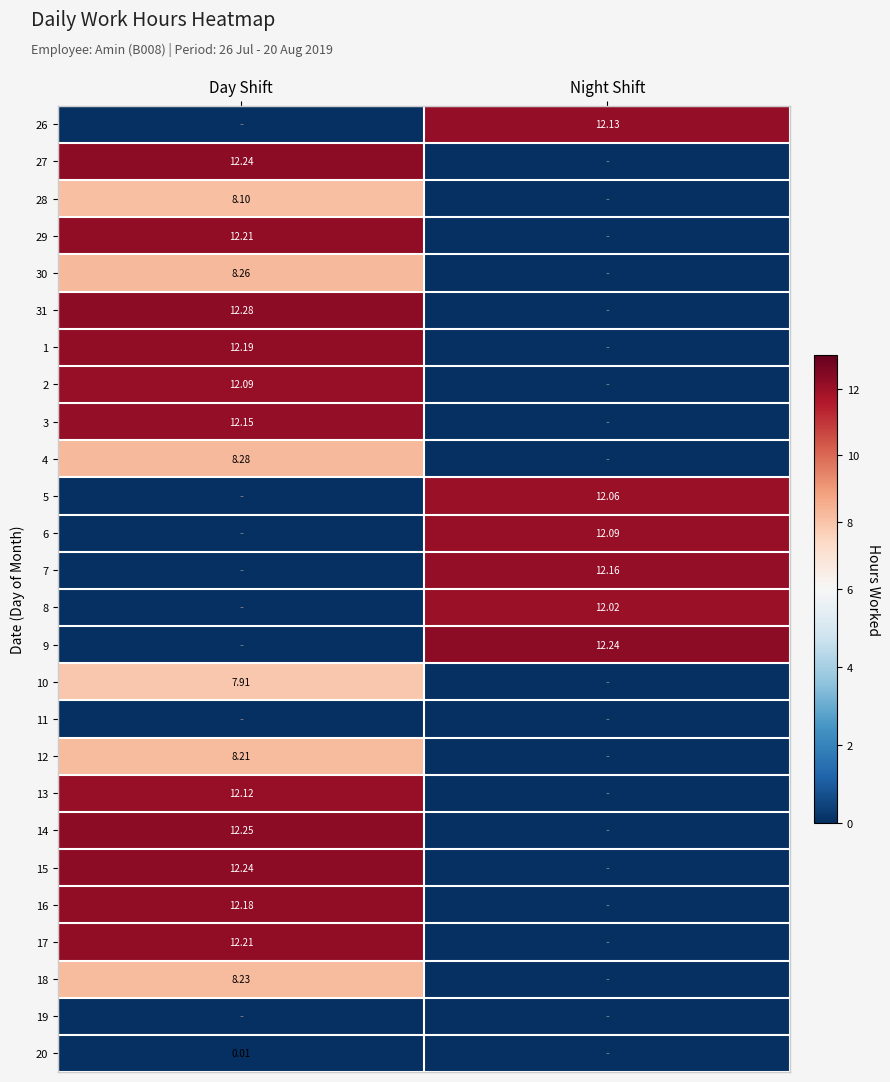

Which category has the highest value in the 2 series?

Day Shift